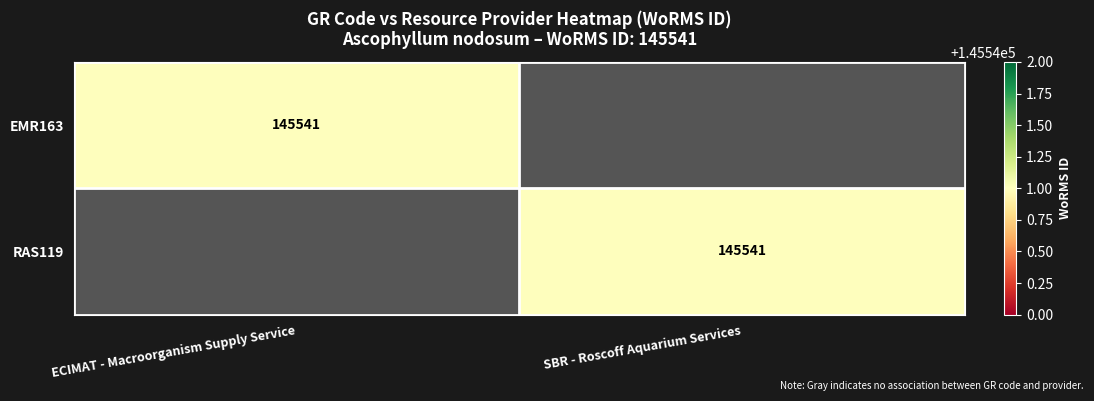

The value of EMR163 at ECIMAT - Macroorganism Supply Service is 81544. True or false?

False